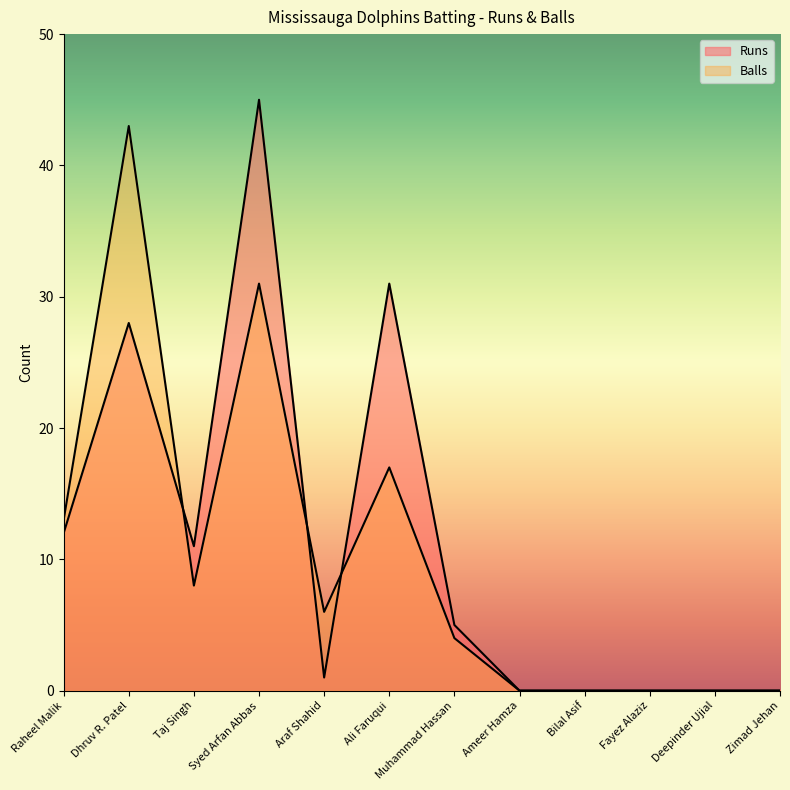

At how many categories does at least one series exceed 25?

3